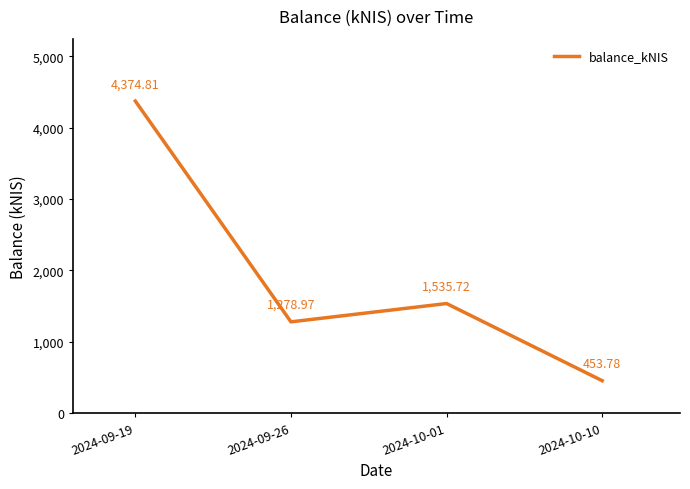

What is the sum of all values?

7643.3